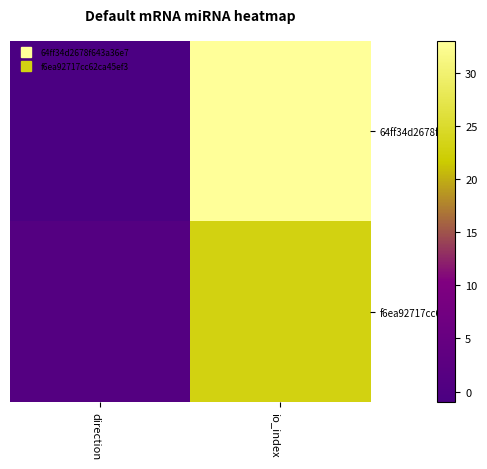

Which series has the largest total across all categories?

64ff34d2678f...